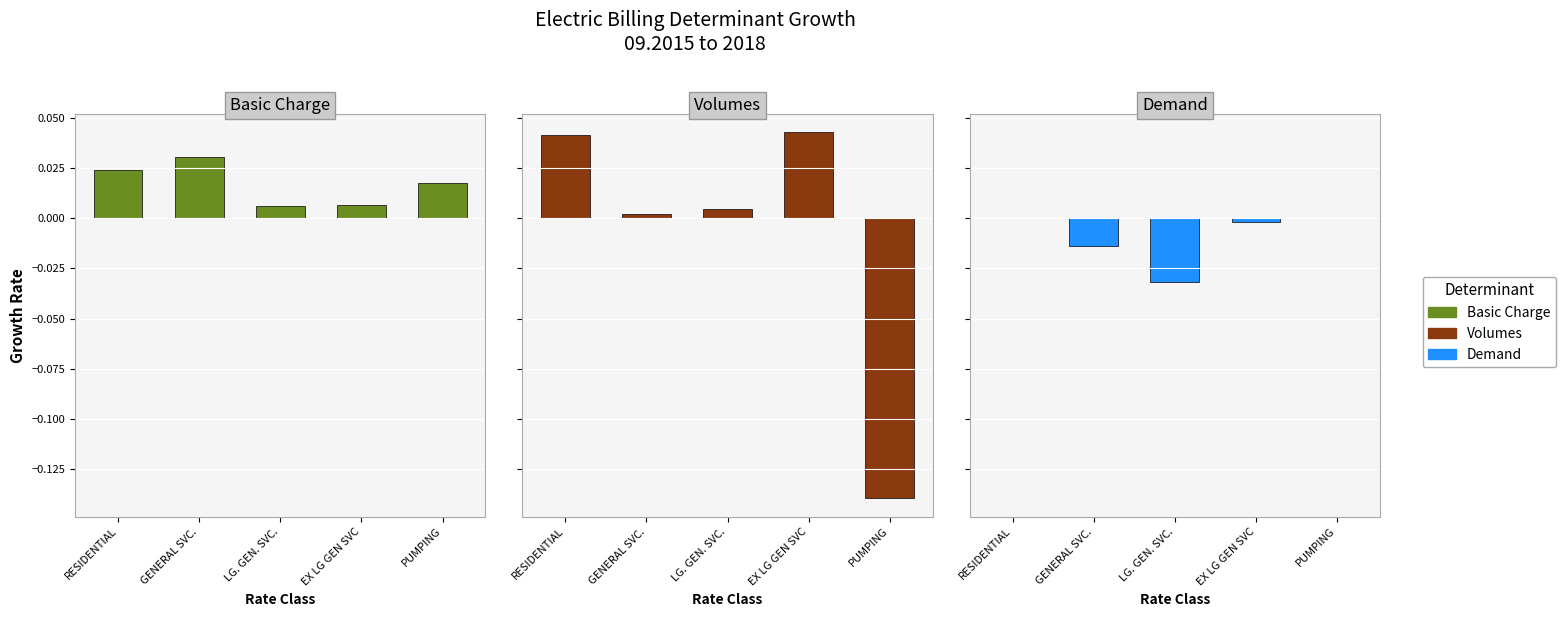

Which category has the lowest value in the Demand series?

LG. GEN. SVC.